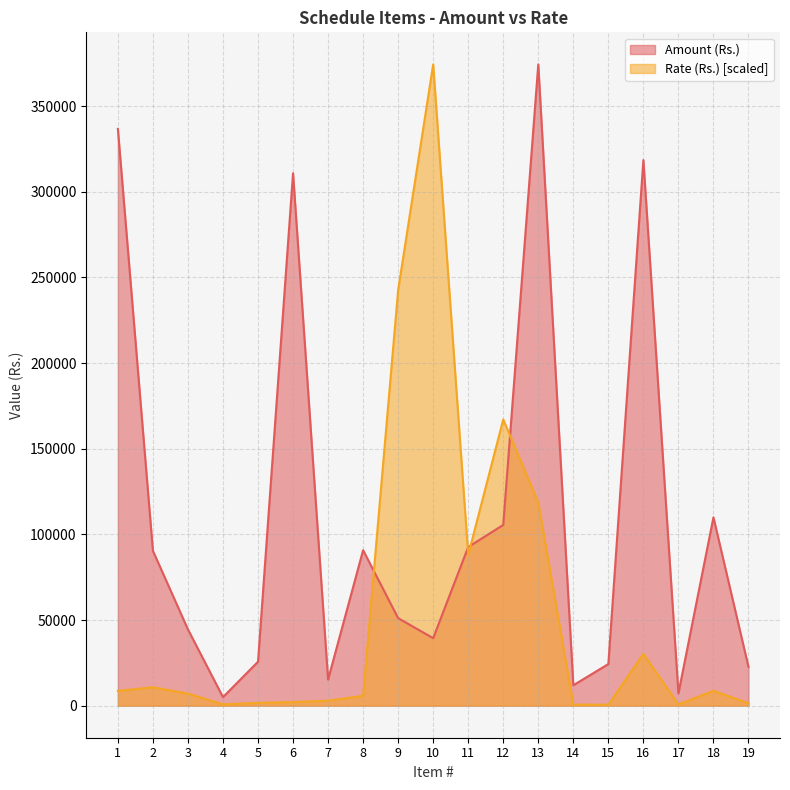

List the series in order of their overall mean, lowest first.

Rate (Rs.) [scaled], Amount (Rs.)